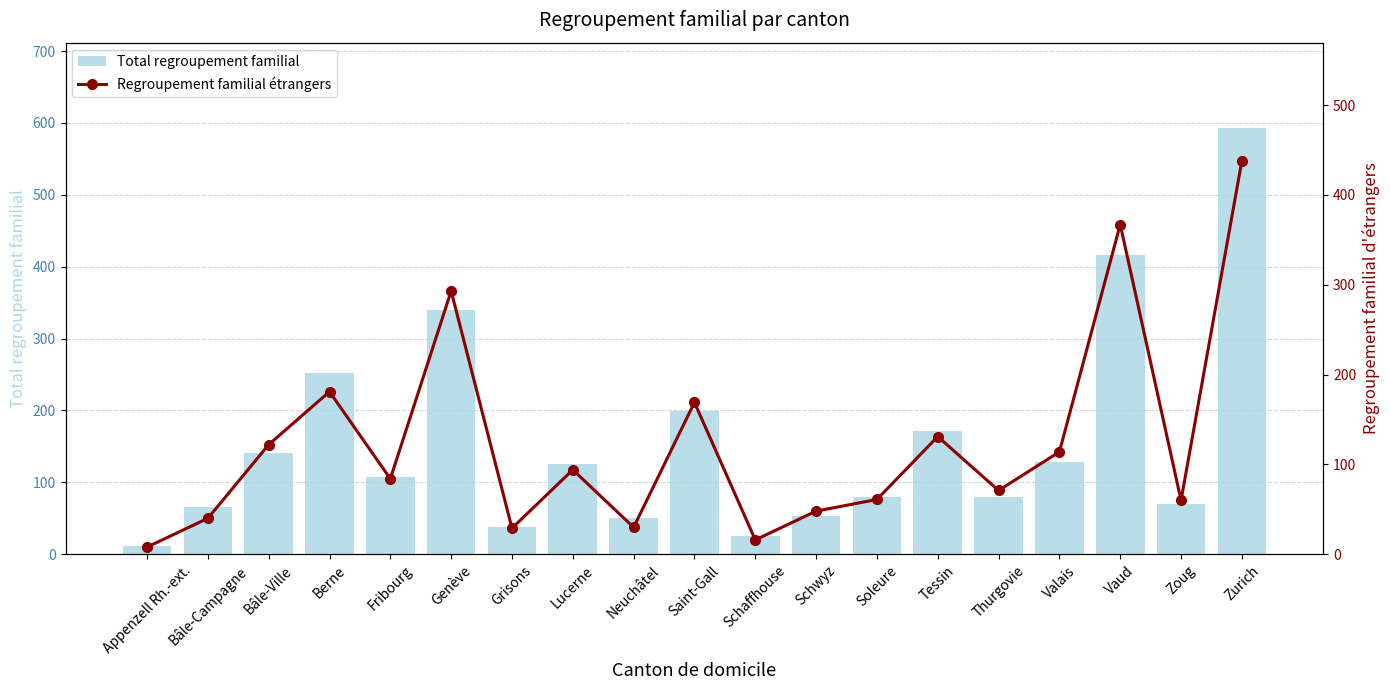

At which label does Total regroupement familial reach its minimum?

Appenzell Rh.-ext.